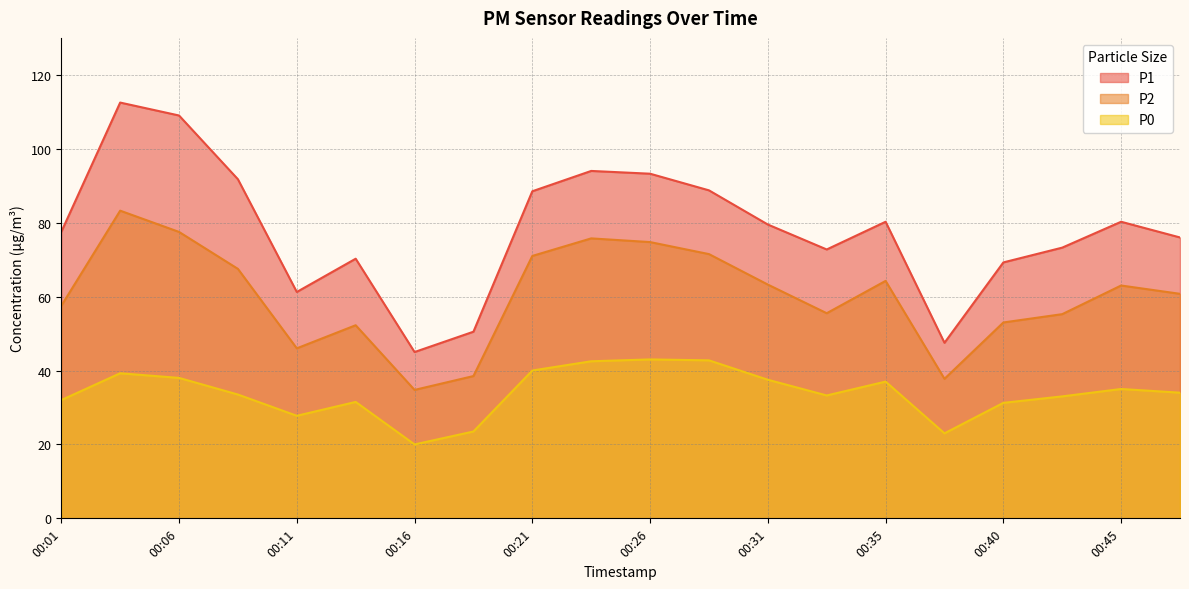

At which label does P1 reach its peak?

00:04